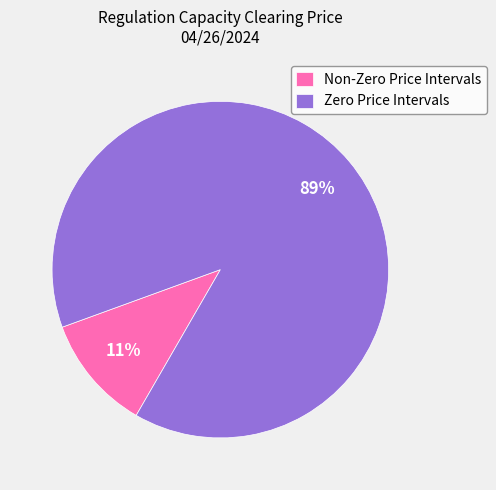

To the nearest percent, what is the combined percentage of Zero Price Intervals and Non-Zero Price Intervals?

100%